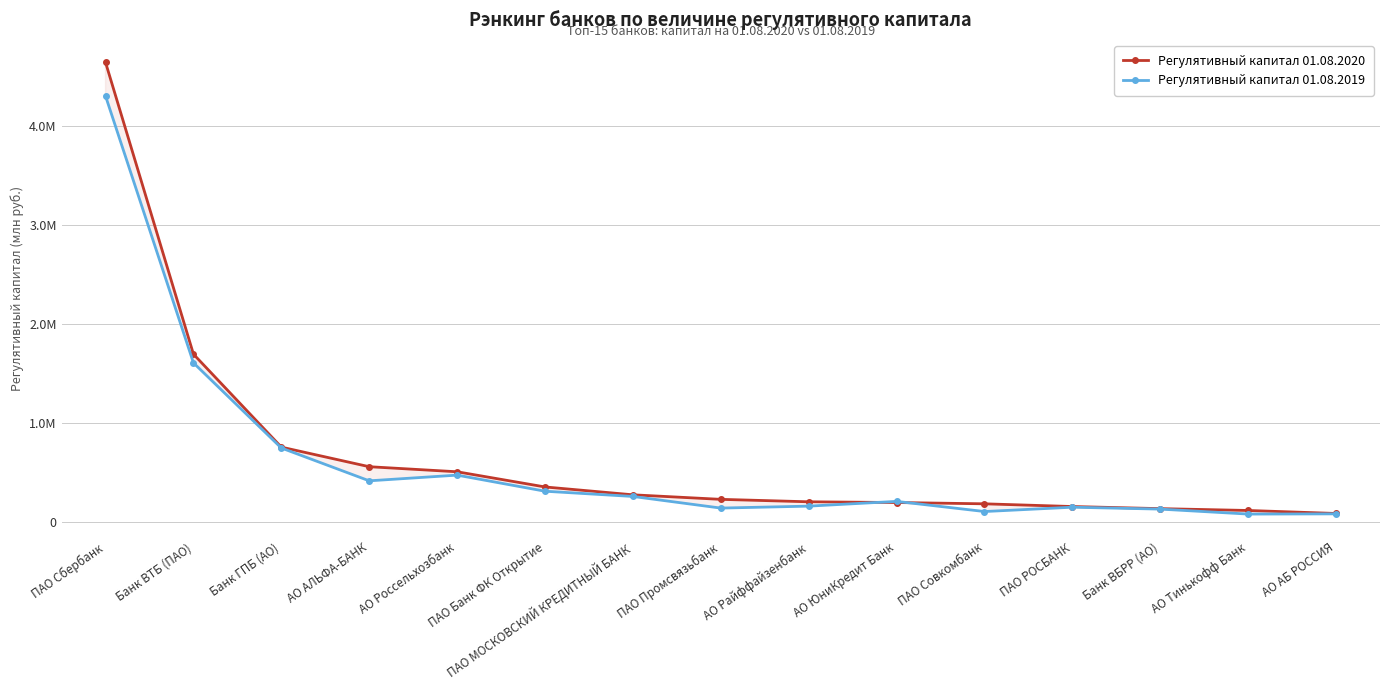

What position from the right is Банк ГПБ (АО)?

13